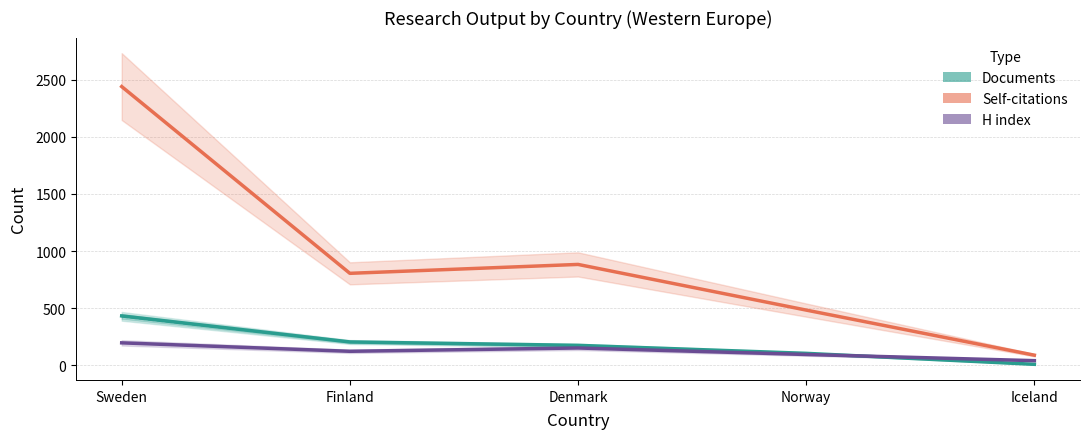

Which series changed the most between Denmark and Iceland?

Self-citations